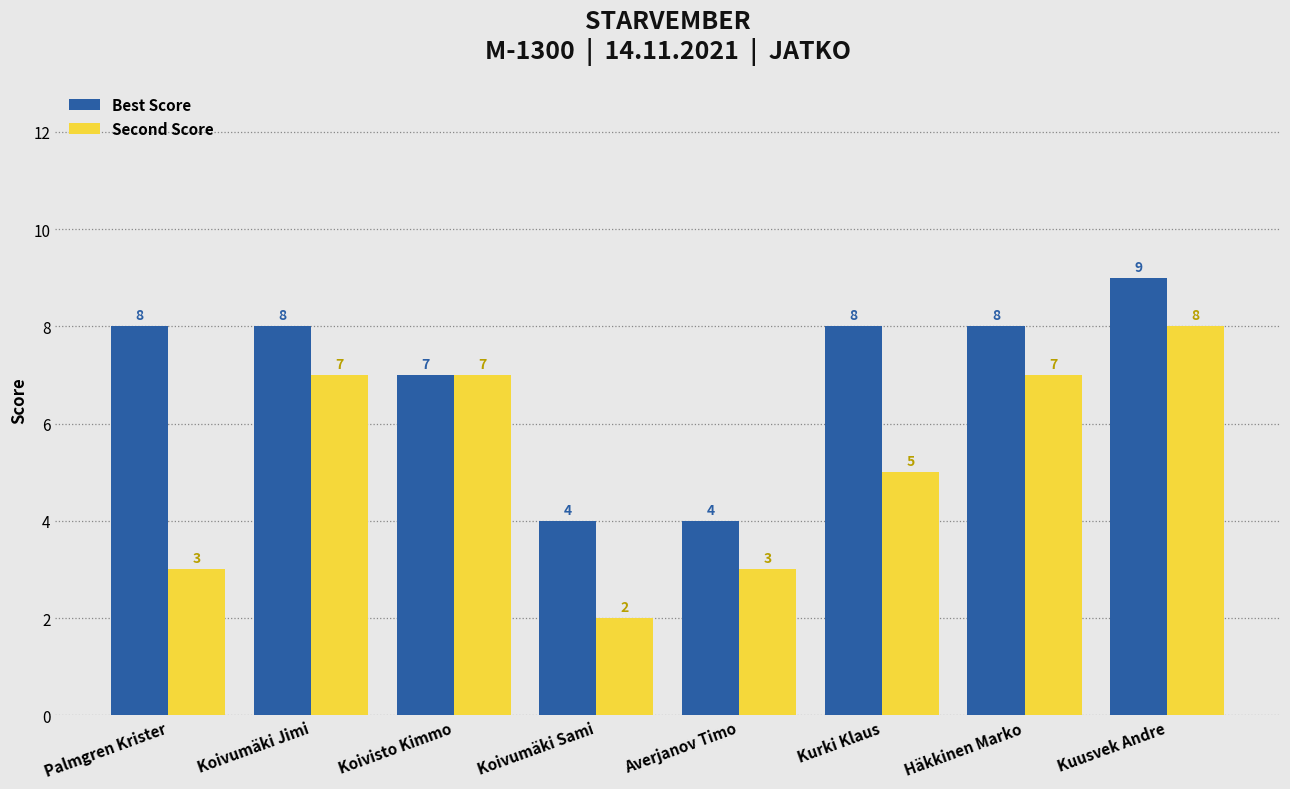

Is the value of Second Score at Koivumäki Sami greater than the value of Best Score at Kuusvek Andre?

No